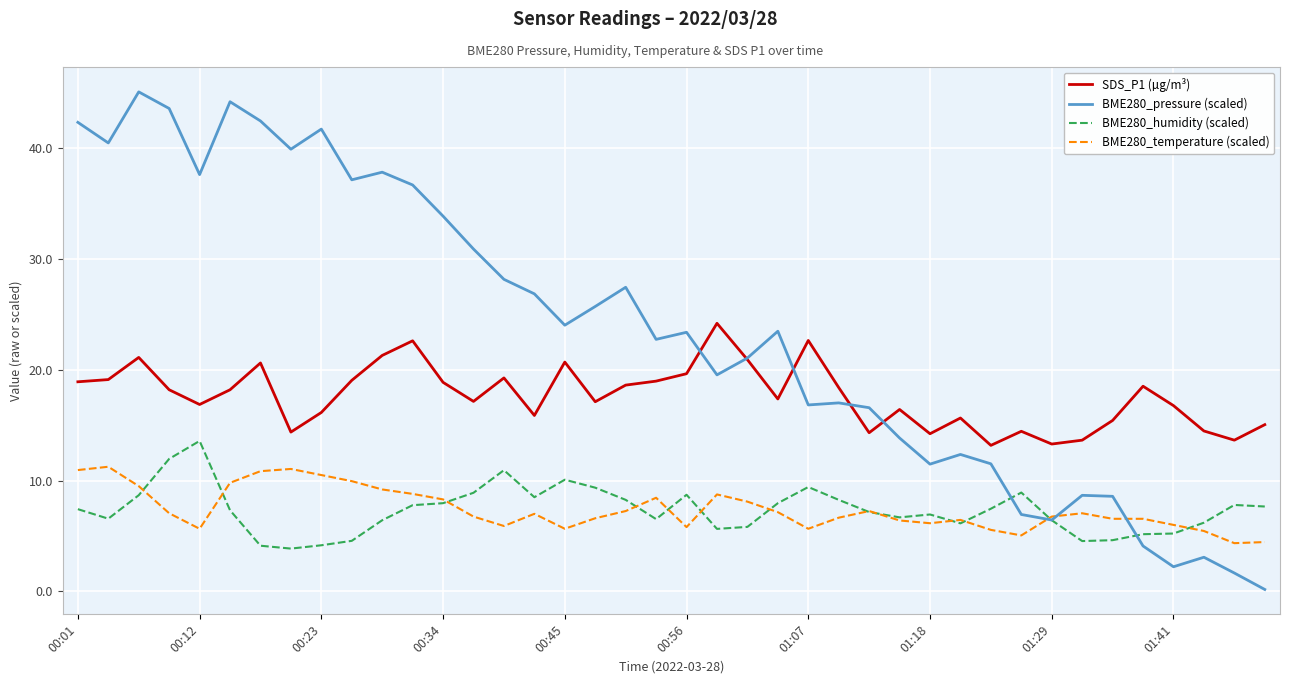

True or false: BME280_temperature (scaled) and SDS_P1 (µg/m³) intersect in this chart.

False